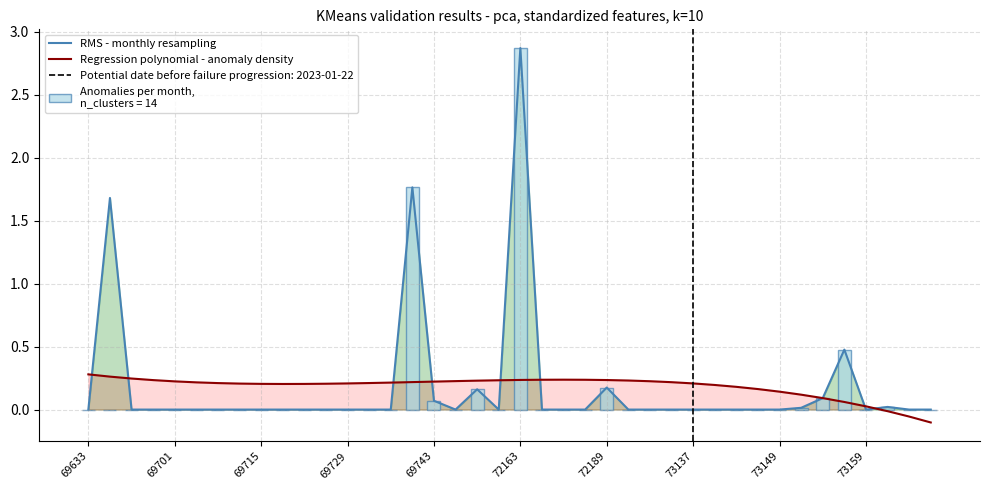

How many positive values does the Regression polynomial - anomaly density series have?

37